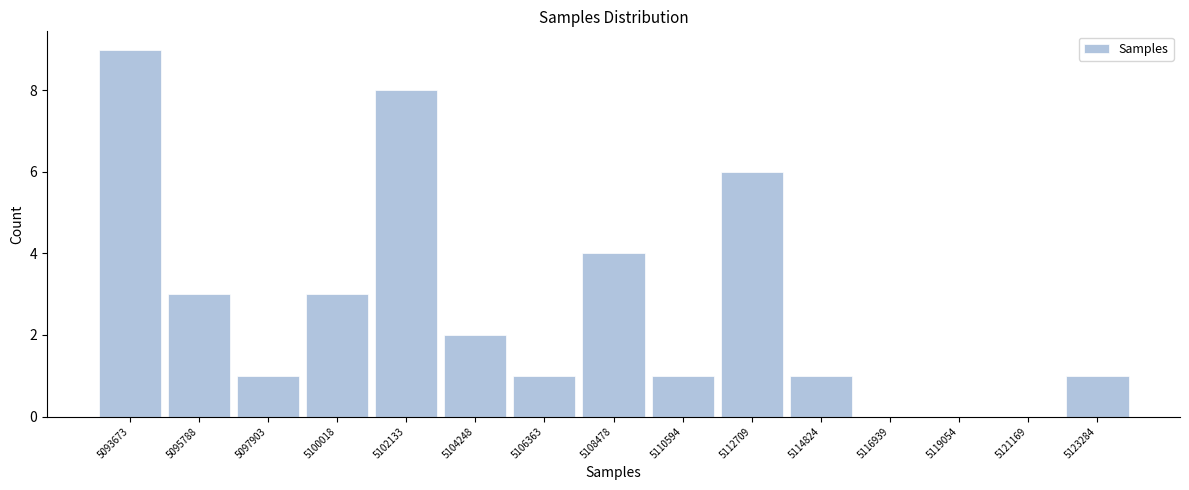

Reading right to left, list all the values displayed in this chart.

5123284=1	5121169=0	5119054=0	5116939=0	5114824=1	5112709=6	5110594=1	5108478=4	5106363=1	5104248=2	5102133=8	5100018=3	5097903=1	5095788=3	5093673=9